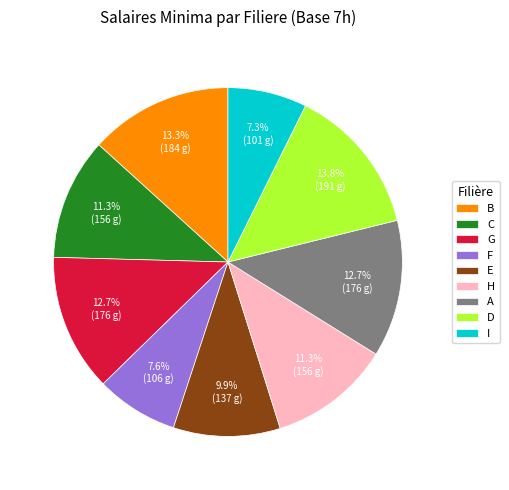

What is the largest slice in the pie chart?

D